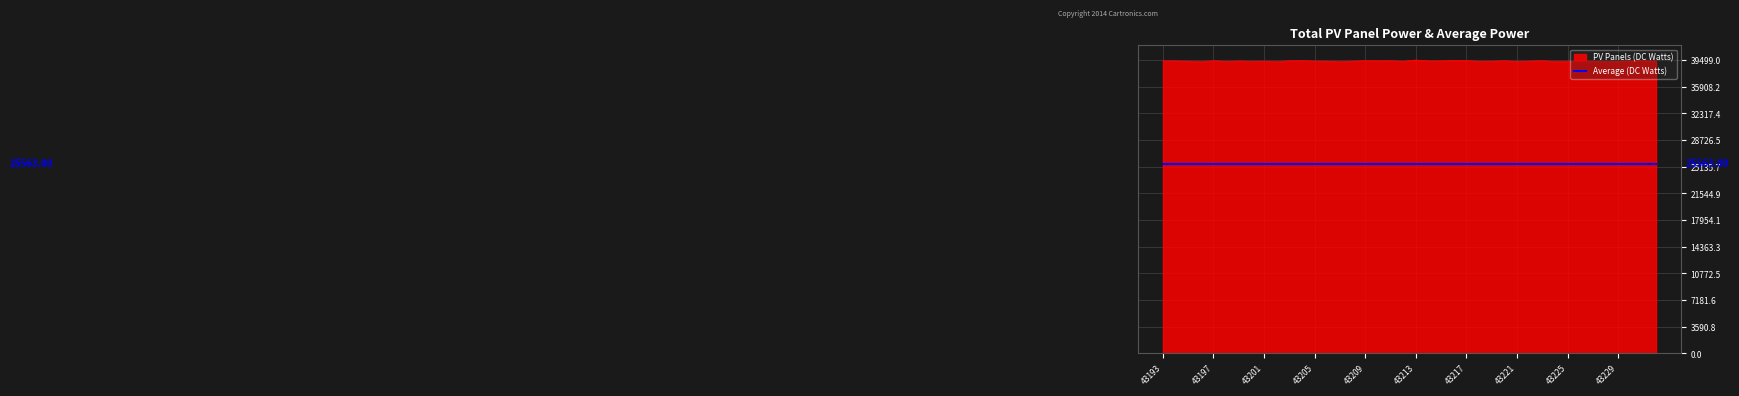

Which series has the largest range (max minus min)?

PV Panels (DC Watts)